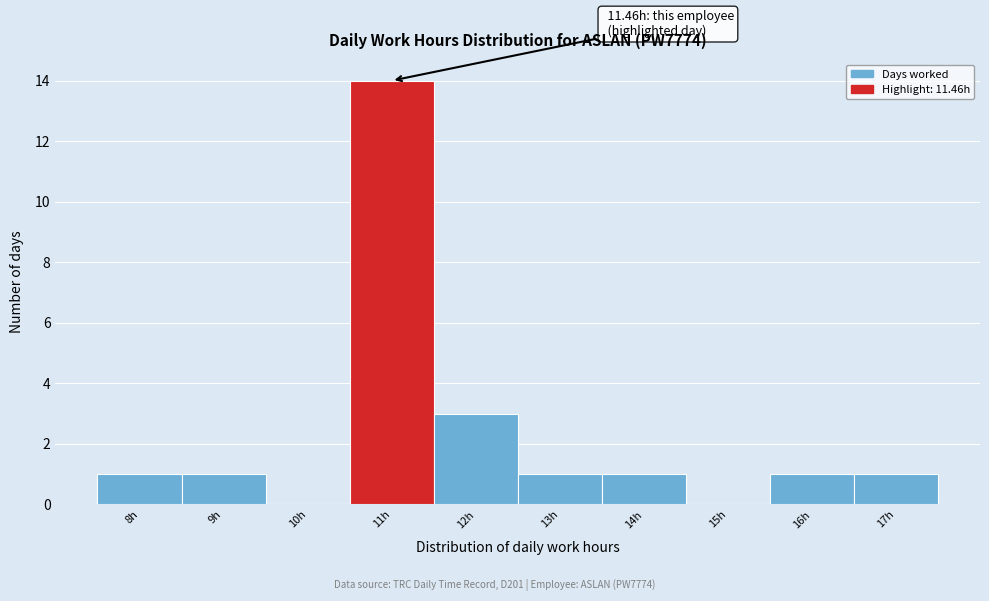

Which has a higher value, 8h or 12h?

12h